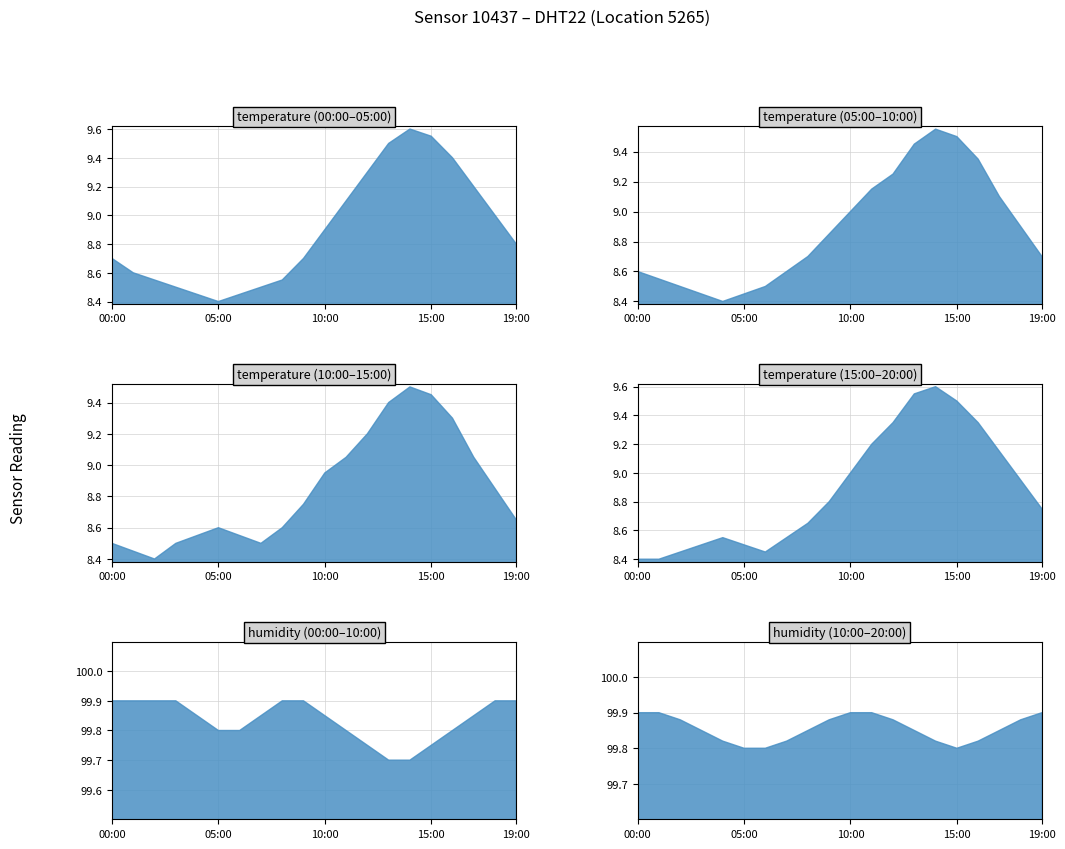

True or false: humidity has more than 0 interior local peaks.

False